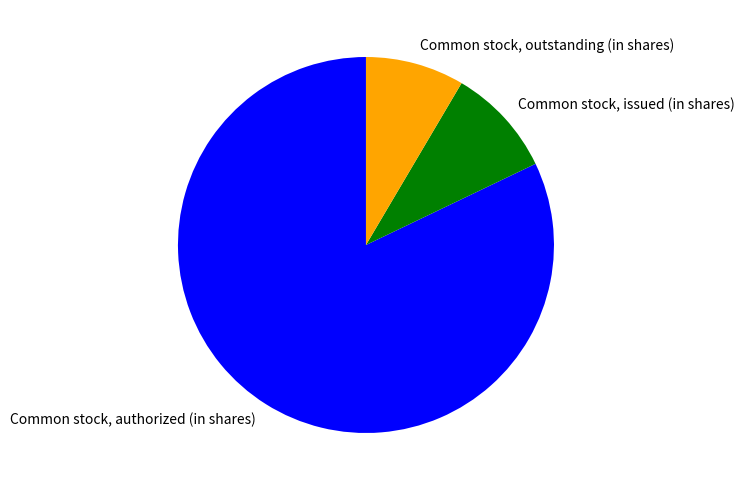

Is there any slice that represents more than half of the pie?

Yes